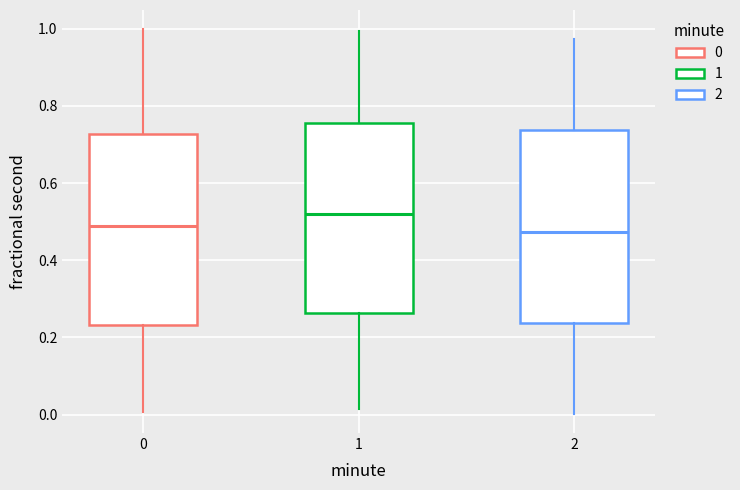

Reading left to right, read every box against the y-axis: the position of its median line, the range the box covers, and the ends of its whiskers. The values are not printed on the chart, so give them approximately, as read against the axis.

0: median 0.48, box 0.24 to 0.72, whiskers 0.00 to 1.00
1: median 0.52, box 0.26 to 0.76, whiskers 0.02 to 1.00
2: median 0.48, box 0.24 to 0.74, whiskers 0.00 to 0.98